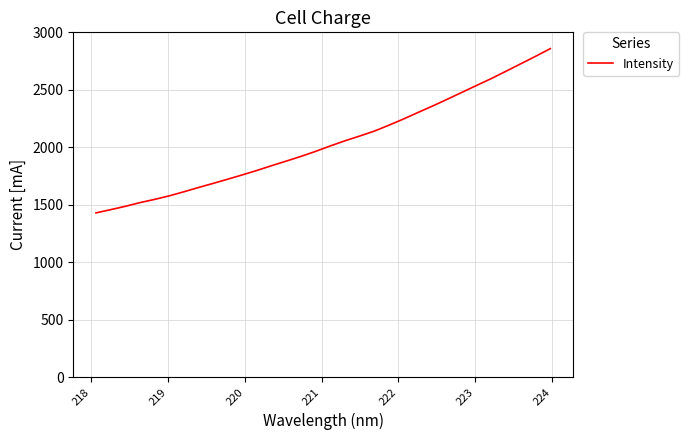

Does the chart have visible grid lines?

Yes